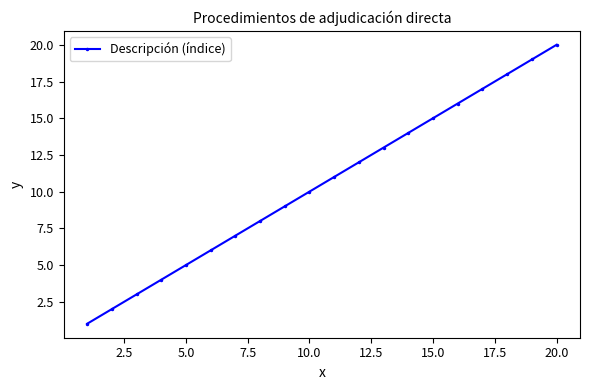

What is the difference between the maximum and minimum values?

19